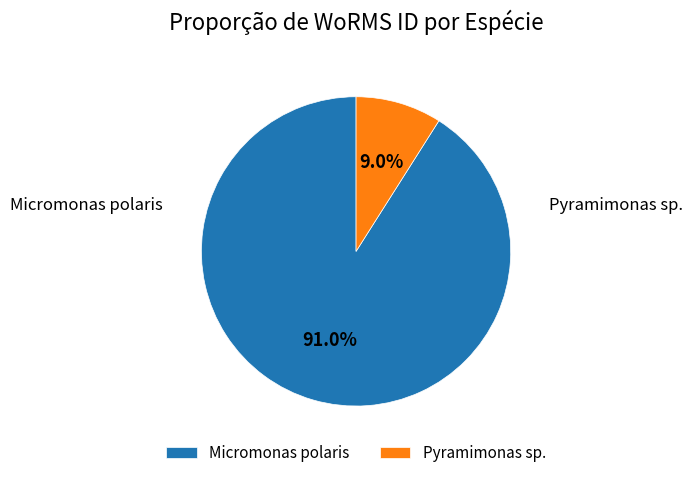

Does any single category account for the majority?

Yes